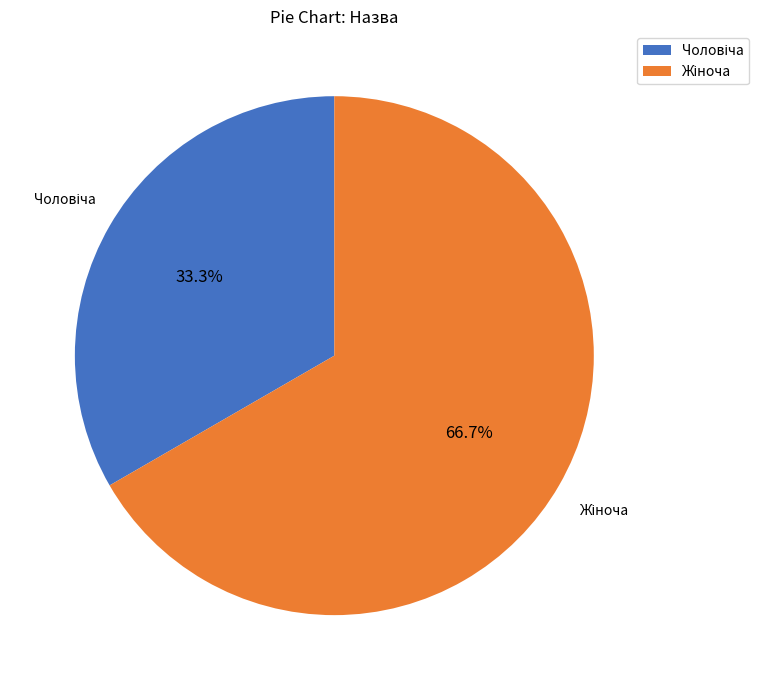

Is there a majority slice in this chart?

Yes